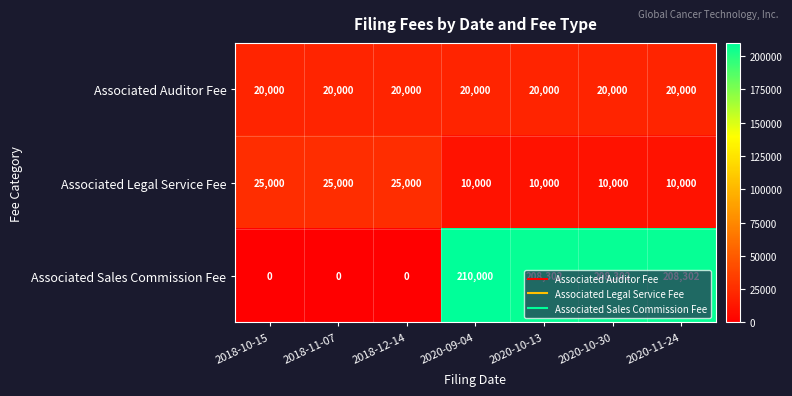

Read the Associated Legal Service Fee value at 2018-12-14, to the nearest 100.

25000